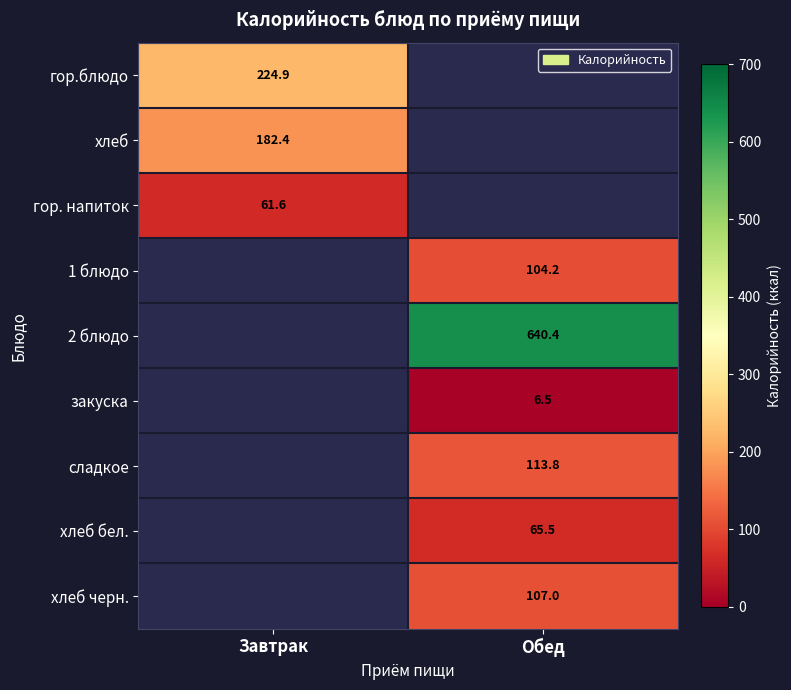

Is the value of 2 блюдо at Обед greater than the value of 1 блюдо at Обед?

Yes